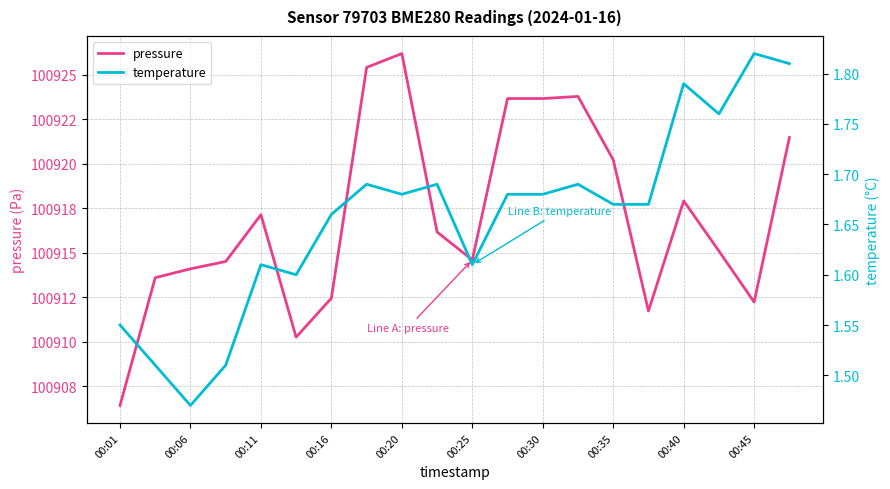

Which has a higher value, 00:16 or 15?

00:16